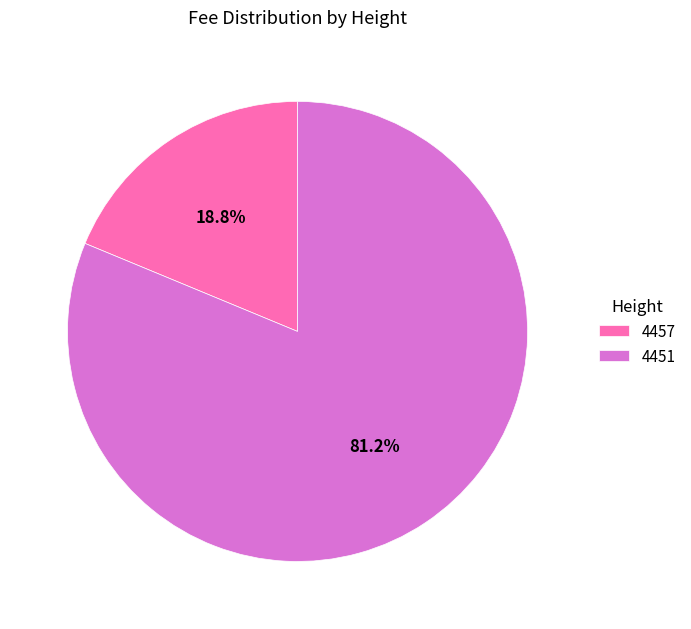

True or false: 4451 accounts for 81% of the total.

True